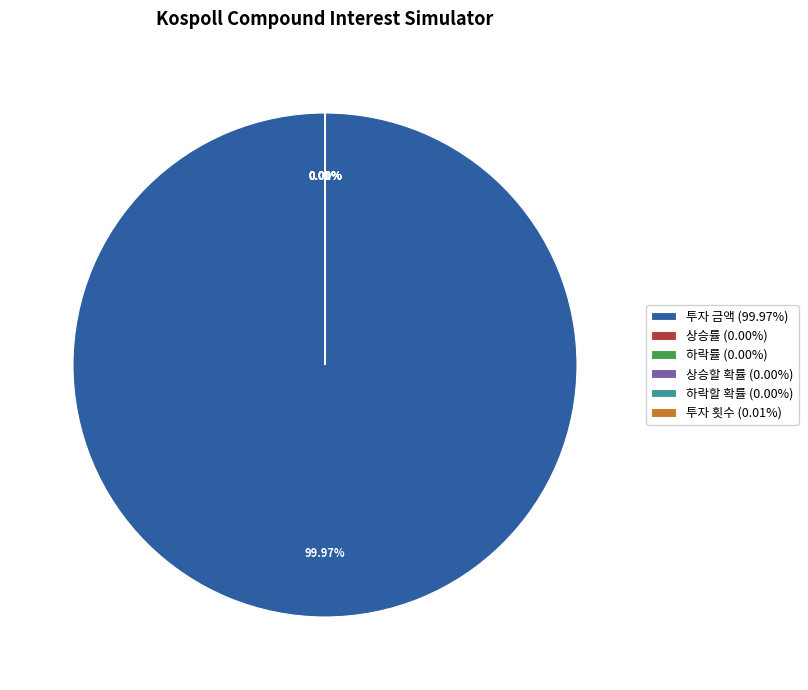

Is there a majority slice in this chart?

Yes